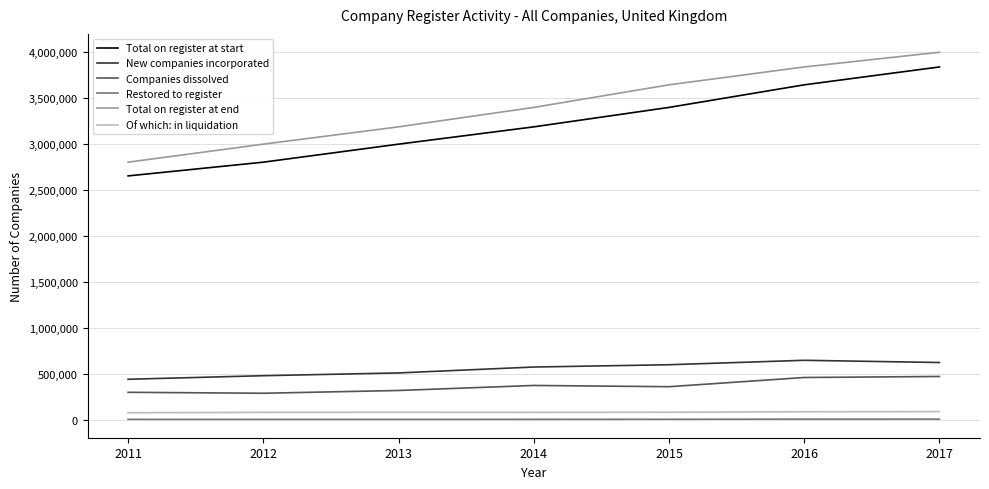

How many values in the Total on register at end series are below 3394007?

3